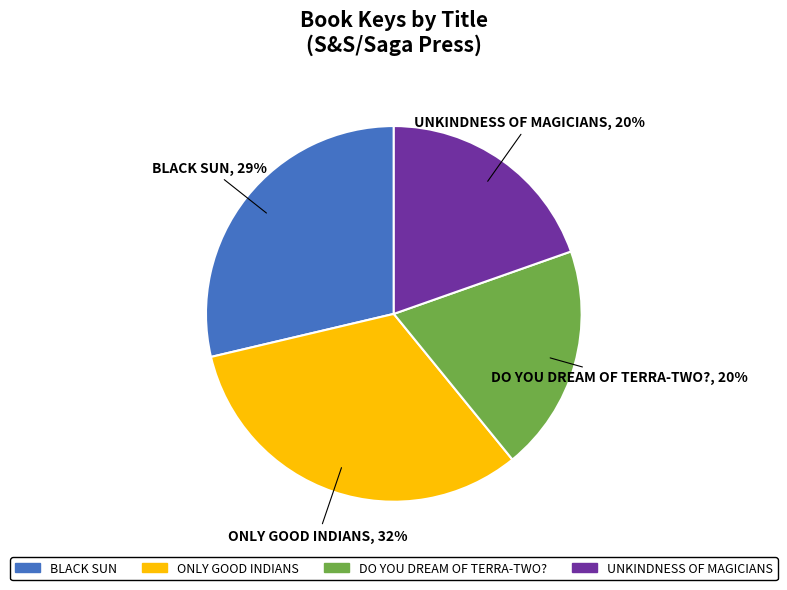

Count the number of slices in the pie.

4